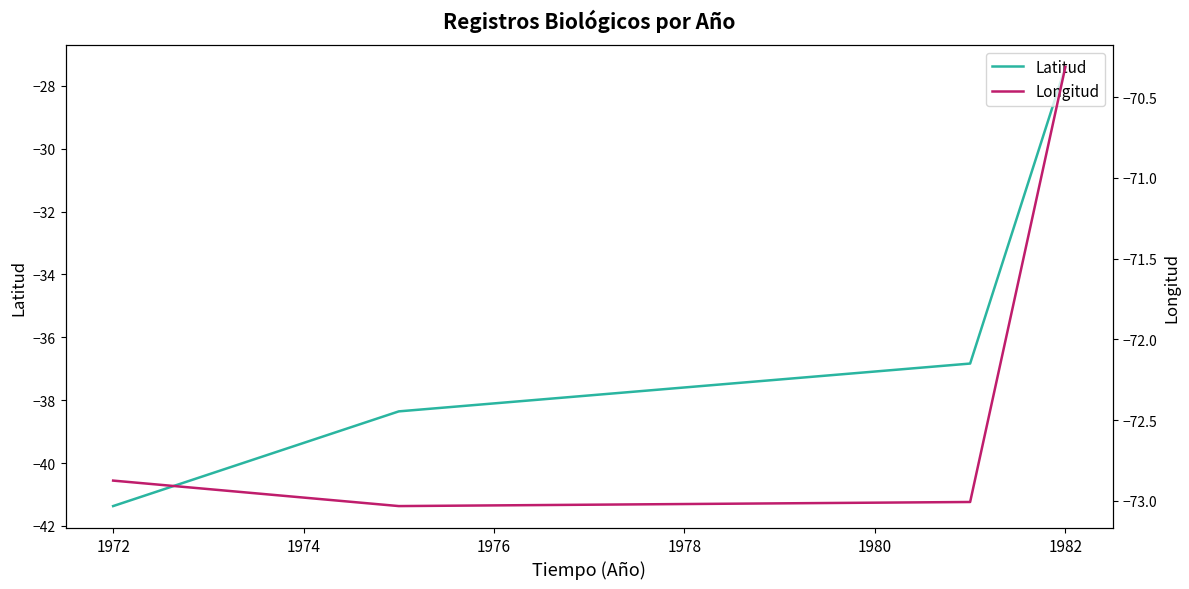

How many data points in Longitud are above -72?

1